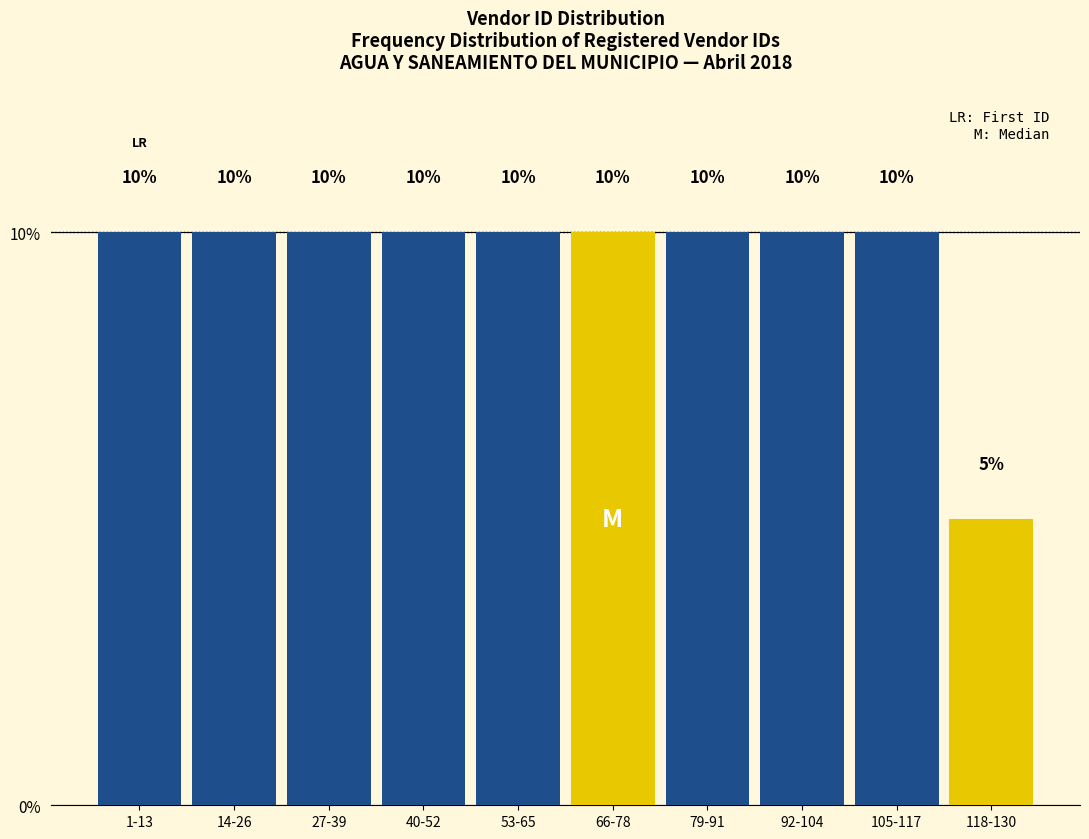

Reading left to right, list all the values displayed in this chart.

10	10	10	10	10	10	10	10	10	5